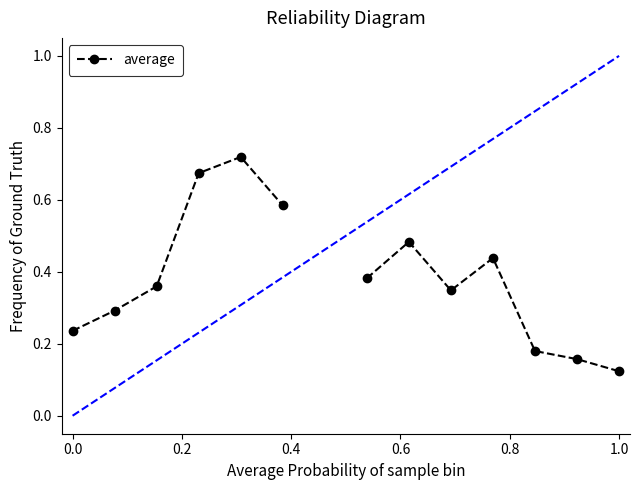

Count the values in the range 0 to 1.

13